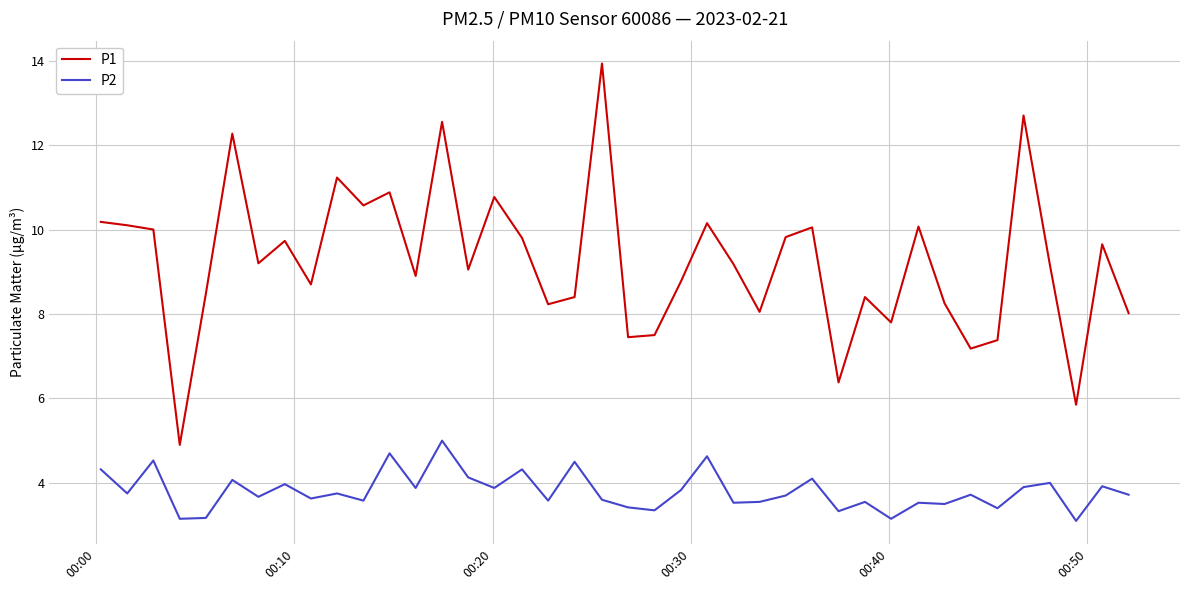

True or false: P1 and P2 cross at least once.

False